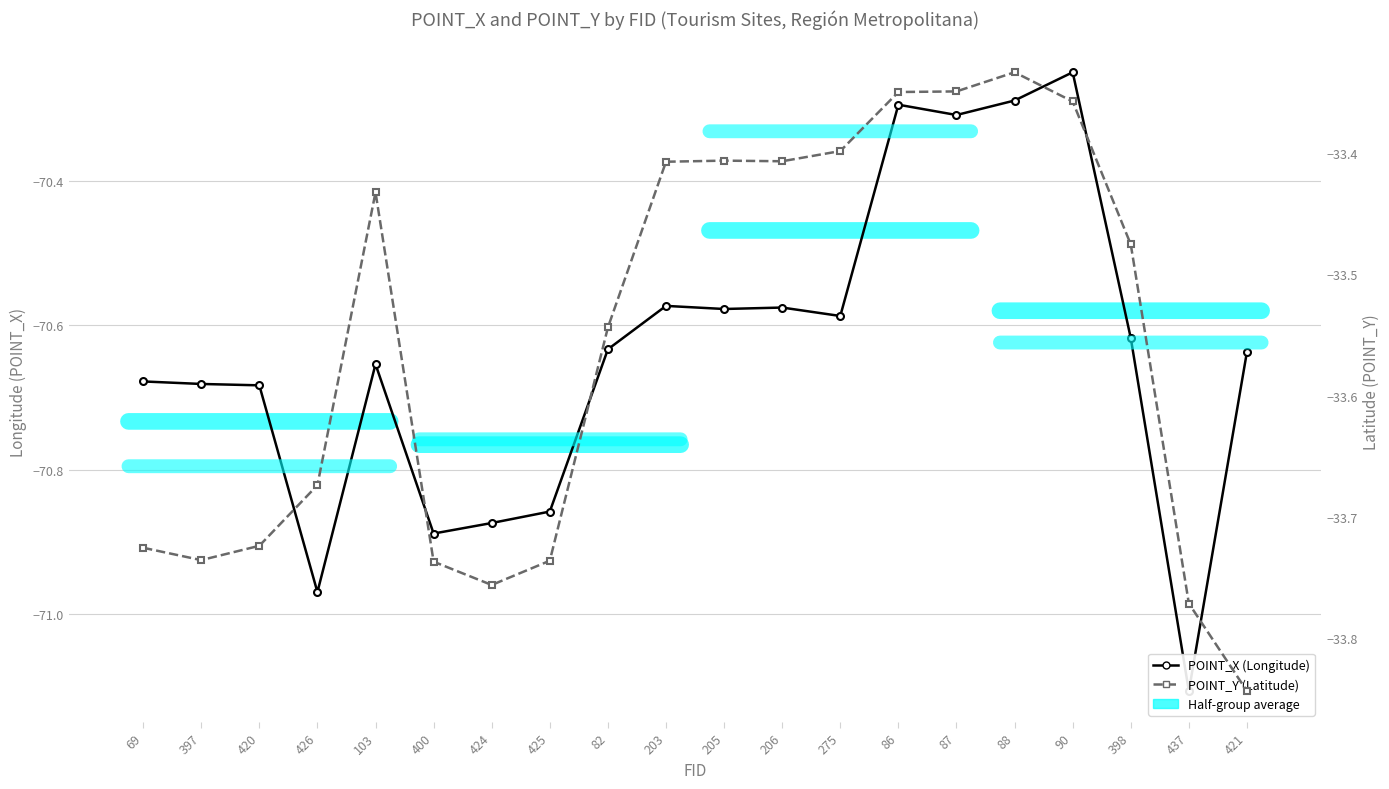

Does the chart have visible grid lines?

Yes